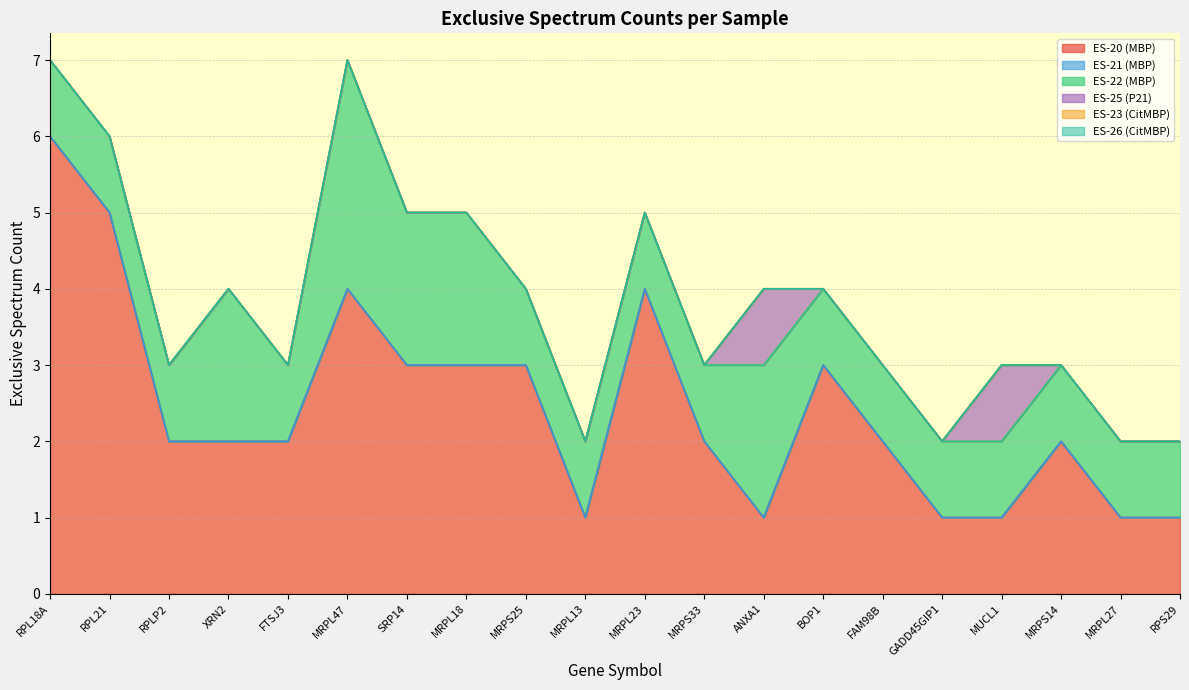

At which category is the sum across all series the highest?

RPL18A